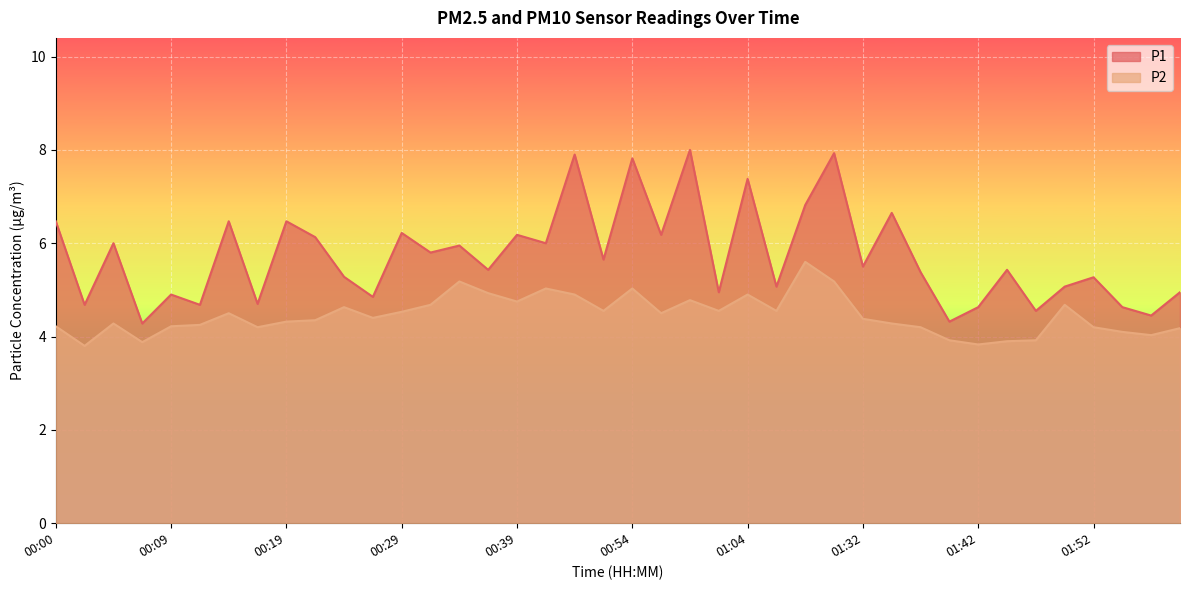

What is the maximum value shown in the chart?

8.0